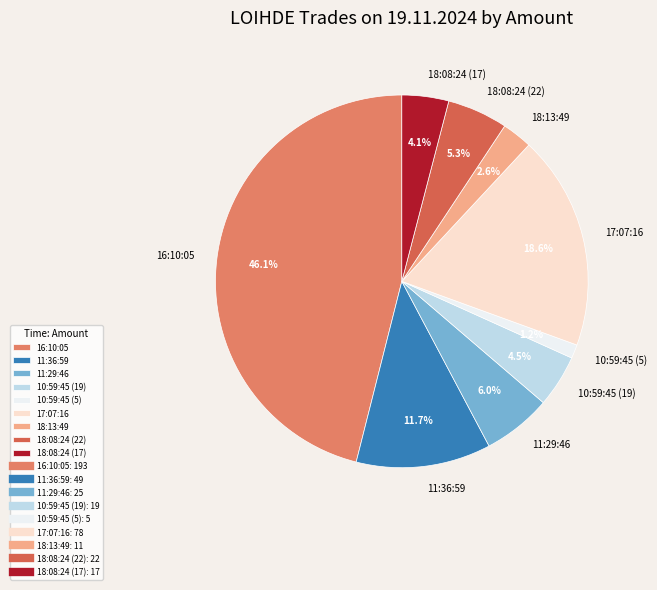

What is the smallest slice in the pie chart?

10:59:45 (5)